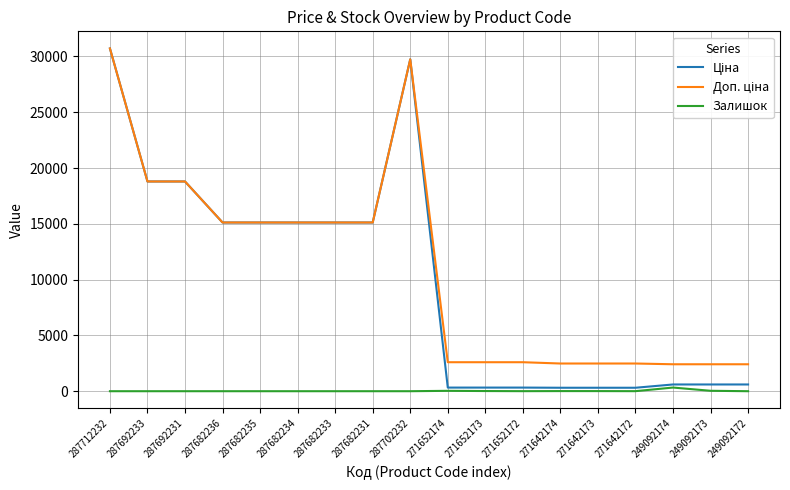

What is the total value across all series at 287692233?

37593.6